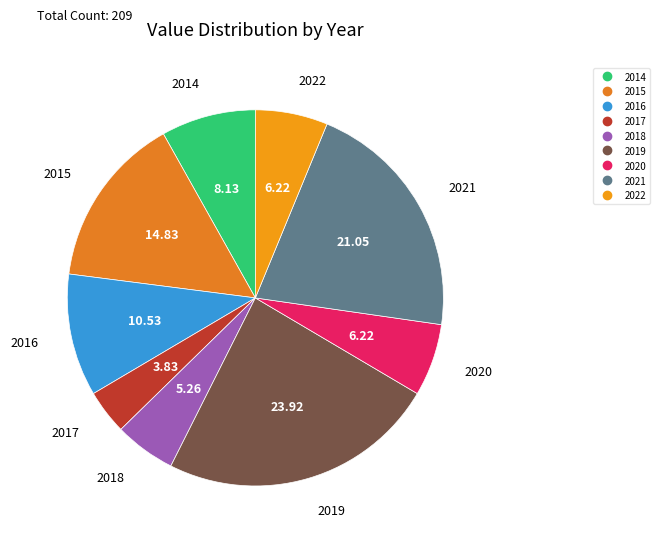

How many slices are in this pie chart?

9